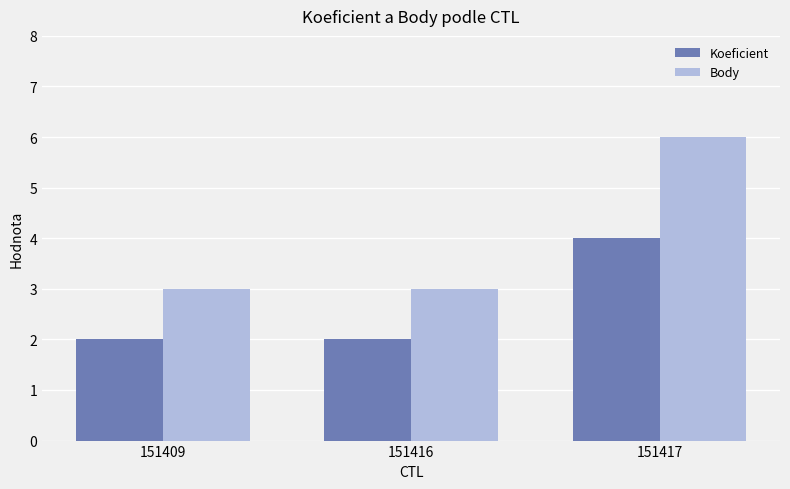

At which label does Body reach its peak?

151417